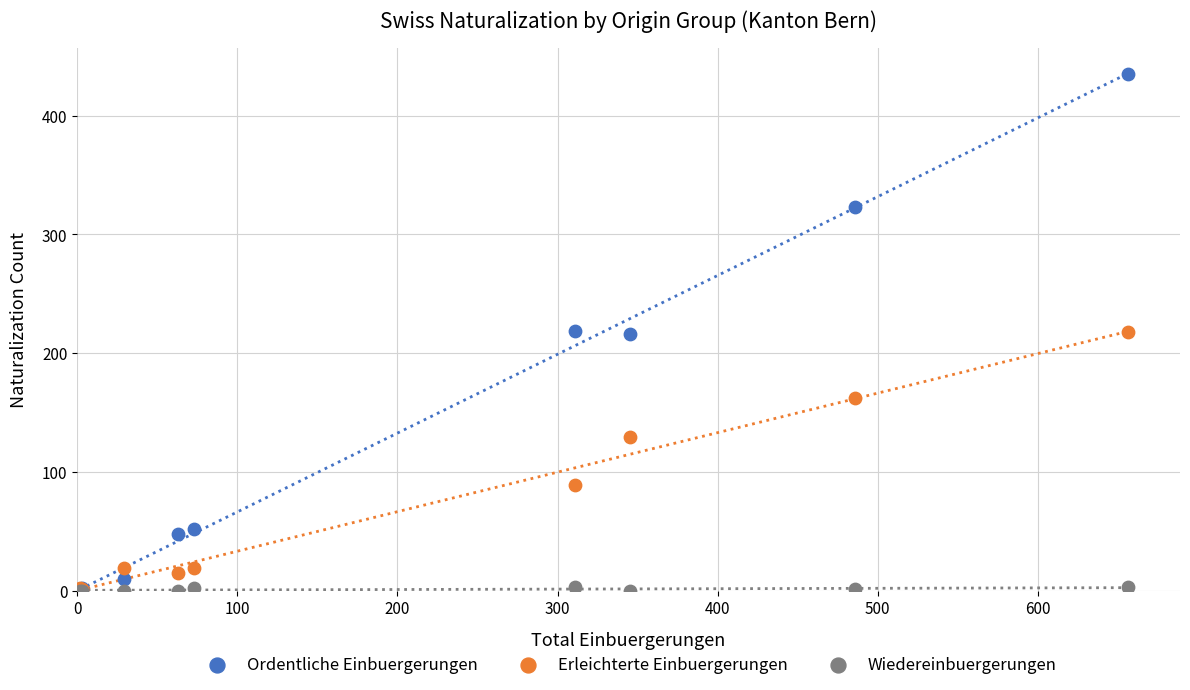

What are all the series names shown in the legend?

Ordentliche Einbuergerungen, Erleichterte Einbuergerungen, Wiedereinbuergerungen